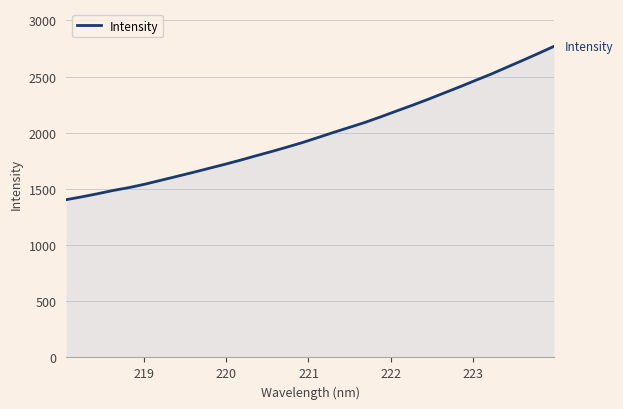

What is the smallest value displayed?

1404.2